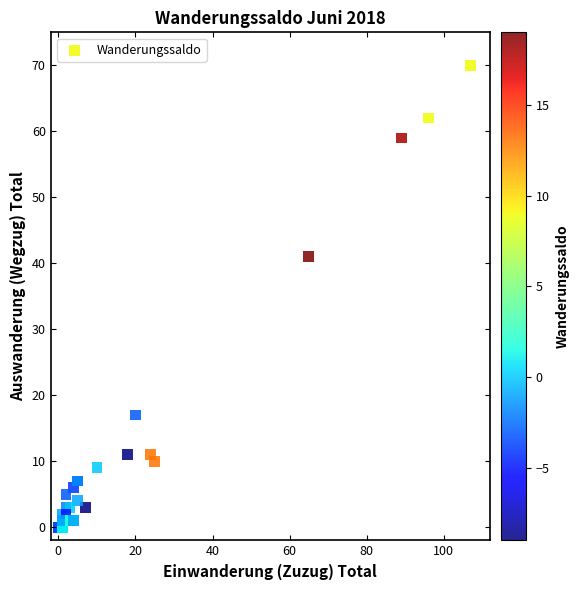

What Y value in the scatter plot is closest to 35?

41